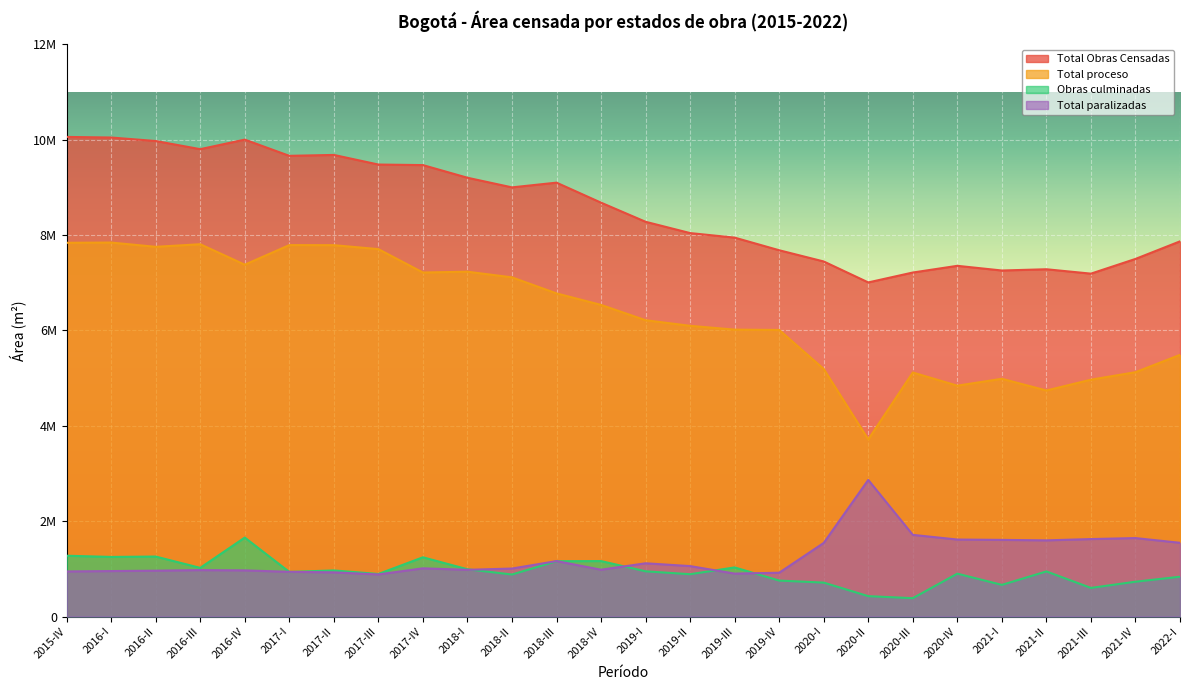

True or false: Total paralizadas and Total Obras Censadas cross at least once.

False